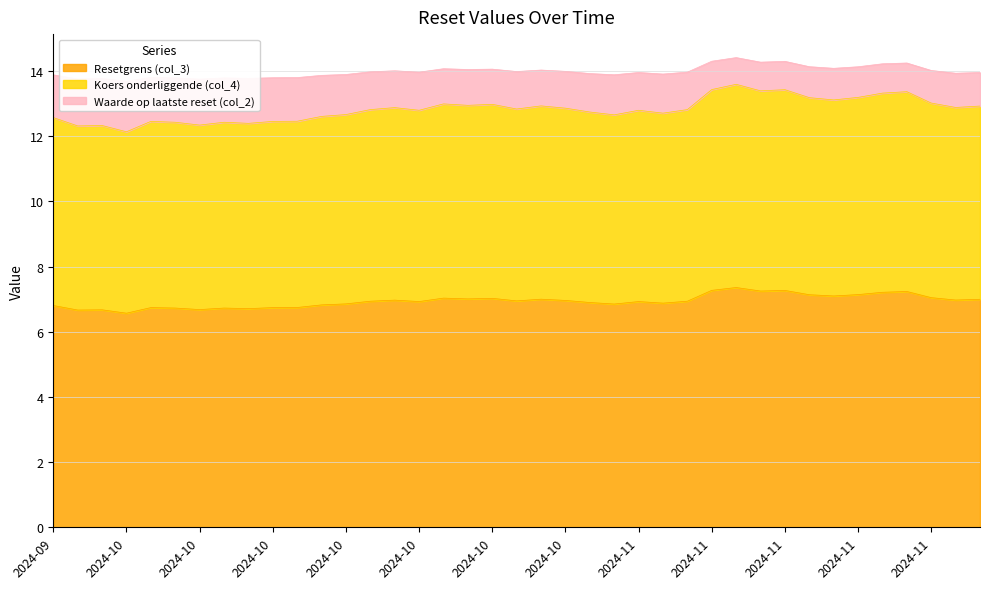

Is it true that Waarde op laatste reset (col_2) equals 1.1 at 2024-10-29?

True